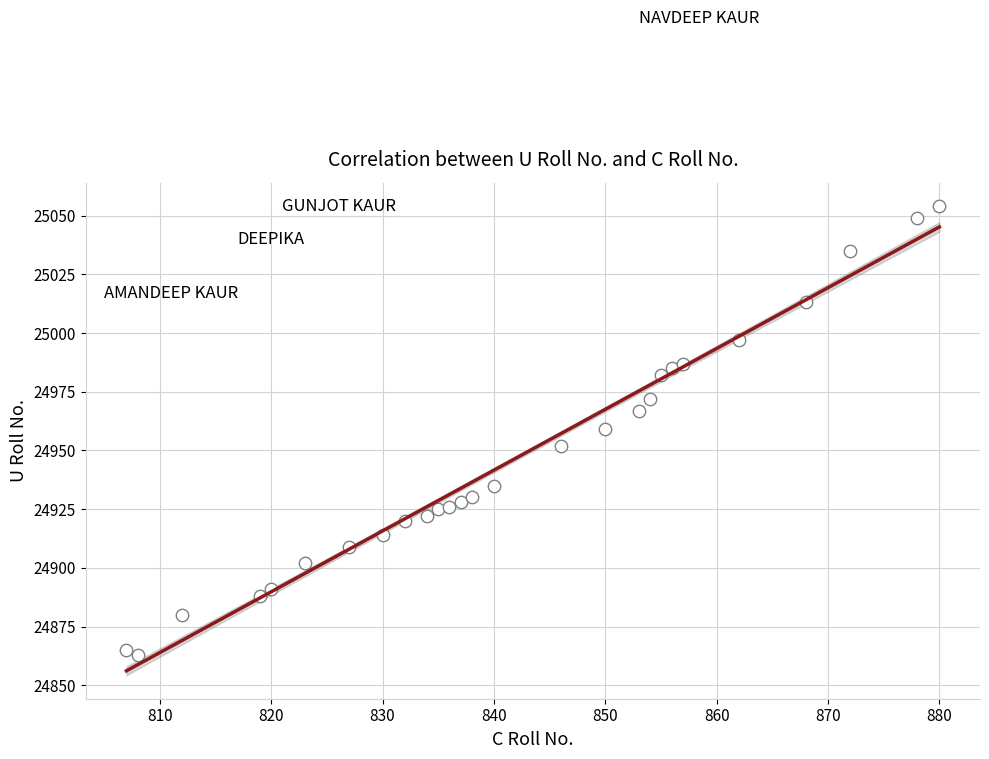

What is the range of Y values (max minus min)?

191